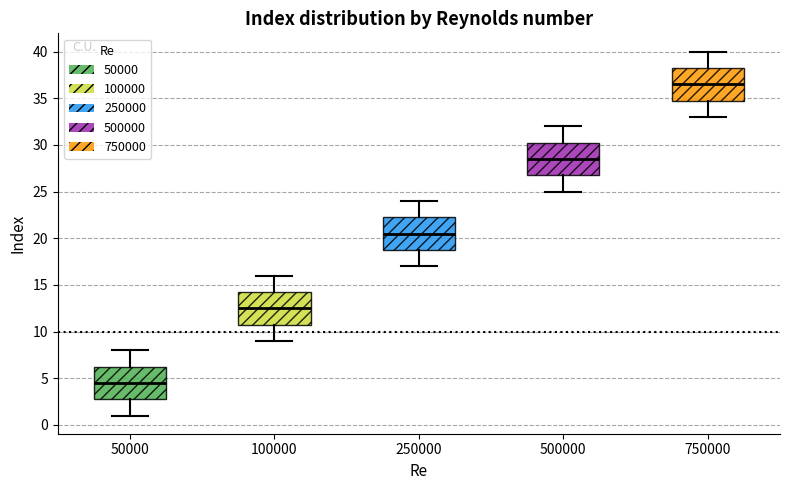

Reading left to right, read every box against the y-axis: the position of its median line, the range the box covers, and the ends of its whiskers. The values are not printed on the chart, so give them approximately, as read against the axis.

50000: median 4.5, box 3.0 to 6.5, whiskers 1.0 to 8.0
100000: median 12.5, box 11.0 to 14.5, whiskers 9.0 to 16.0
250000: median 20.5, box 19.0 to 22.5, whiskers 17.0 to 24.0
500000: median 28.5, box 27.0 to 30.5, whiskers 25.0 to 32.0
750000: median 36.5, box 35.0 to 38.5, whiskers 33.0 to 40.0